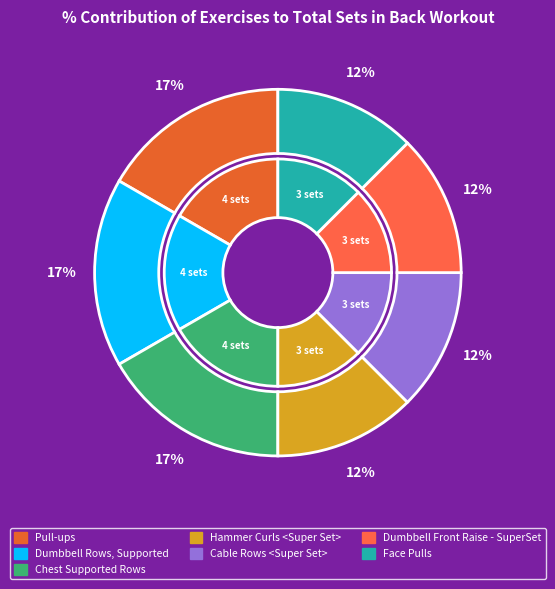

To the nearest percent, what is the average slice percentage?

14%